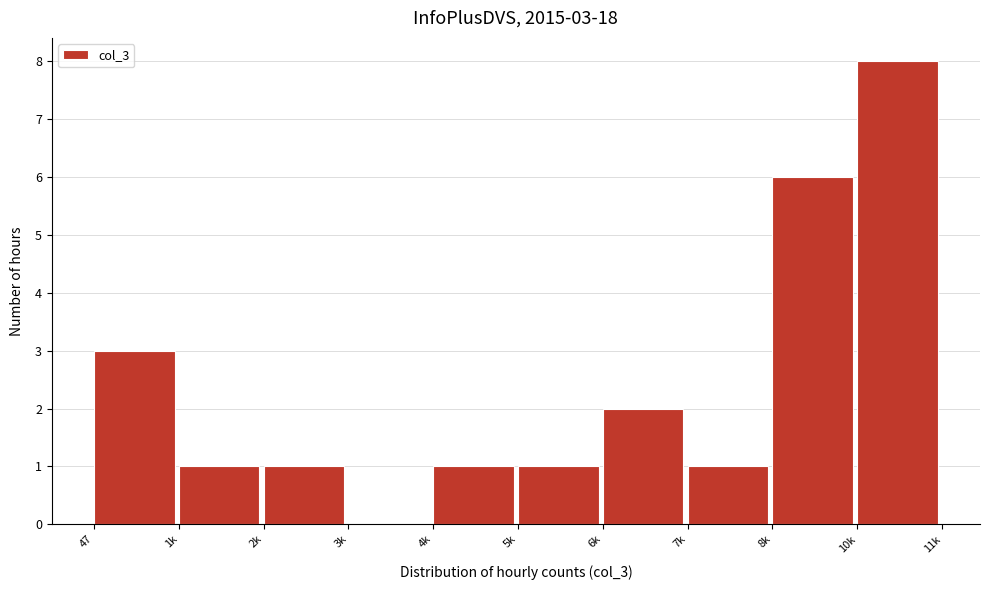

Reading left to right, list all the values displayed in this chart.

47=3	1k=1	2k=1	3k=0	4k=1	5k=1	6k=2	7k=1	8k=6	10k=8